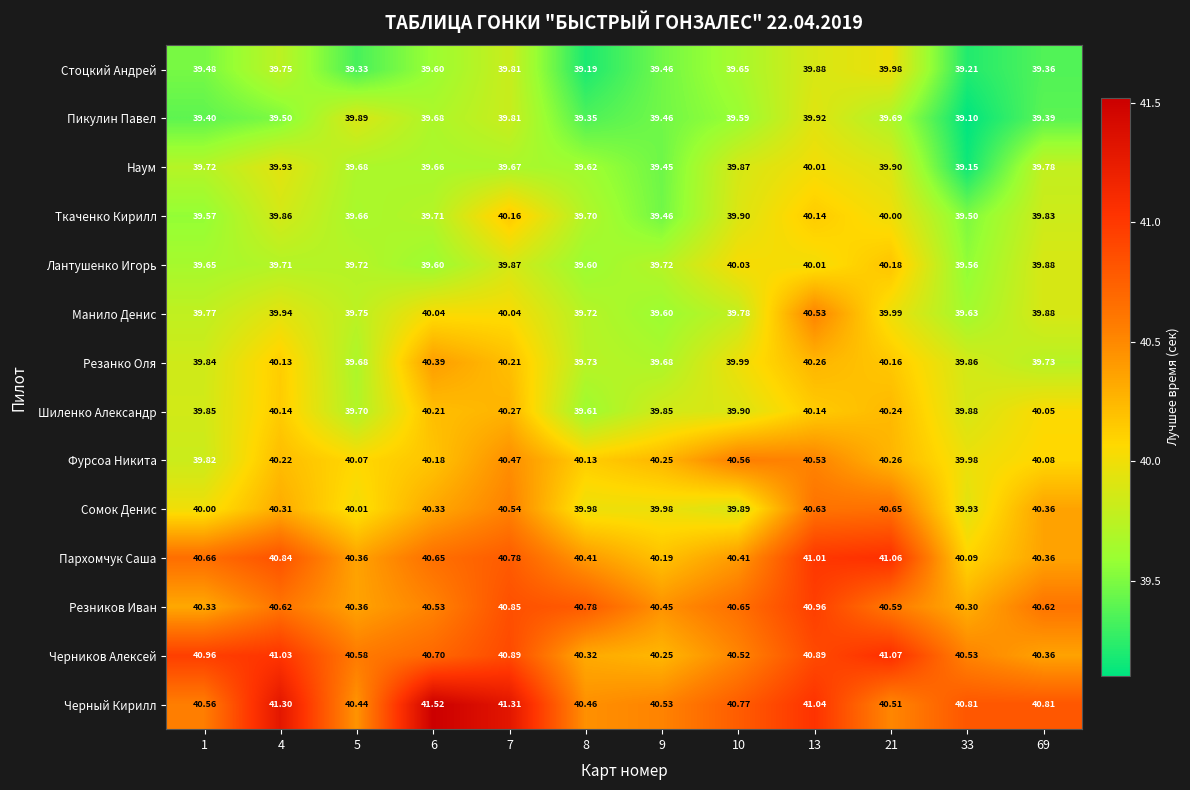

How many data points does each series have?

12